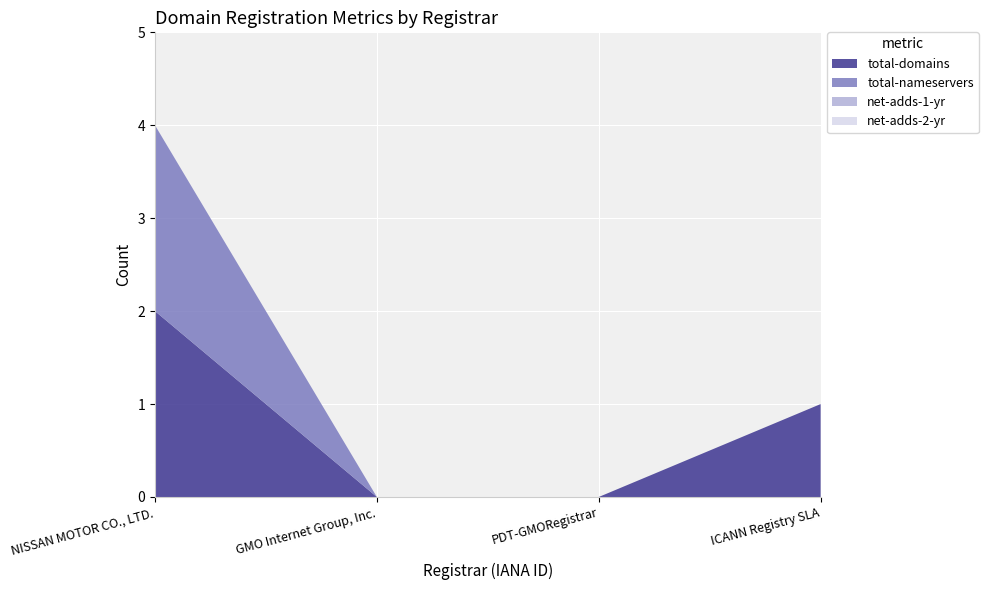

Reading right to left, list all the values displayed in this chart.

total-domains: ICANN Registry SLA=1	PDT-GMORegistrar=0	GMO Internet Group, Inc.=0	NISSAN MOTOR CO., LTD.=2
total-nameservers: ICANN Registry SLA=0	PDT-GMORegistrar=0	GMO Internet Group, Inc.=0	NISSAN MOTOR CO., LTD.=2
net-adds-1-yr: ICANN Registry SLA=0	PDT-GMORegistrar=0	GMO Internet Group, Inc.=0	NISSAN MOTOR CO., LTD.=0
net-adds-2-yr: ICANN Registry SLA=0	PDT-GMORegistrar=0	GMO Internet Group, Inc.=0	NISSAN MOTOR CO., LTD.=0